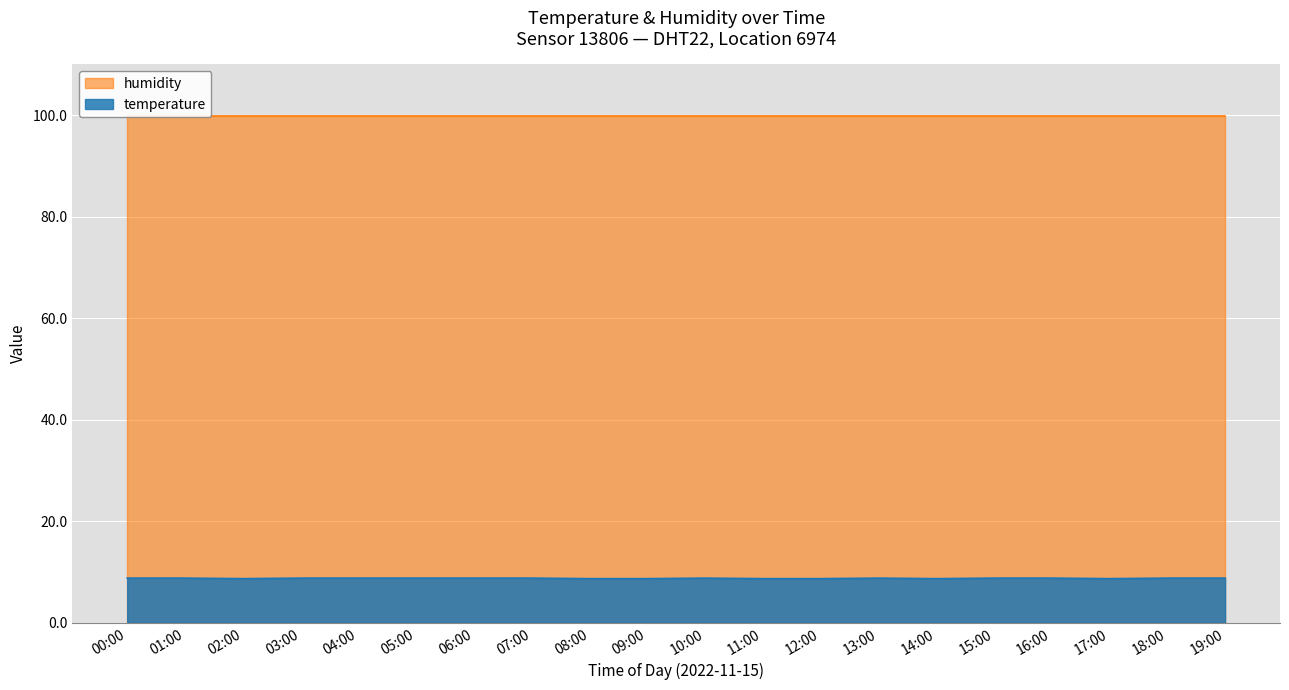

What is the average value?

8.8